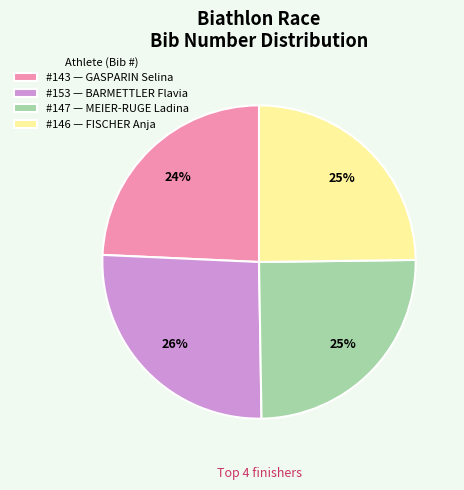

Is there a majority slice in this chart?

No